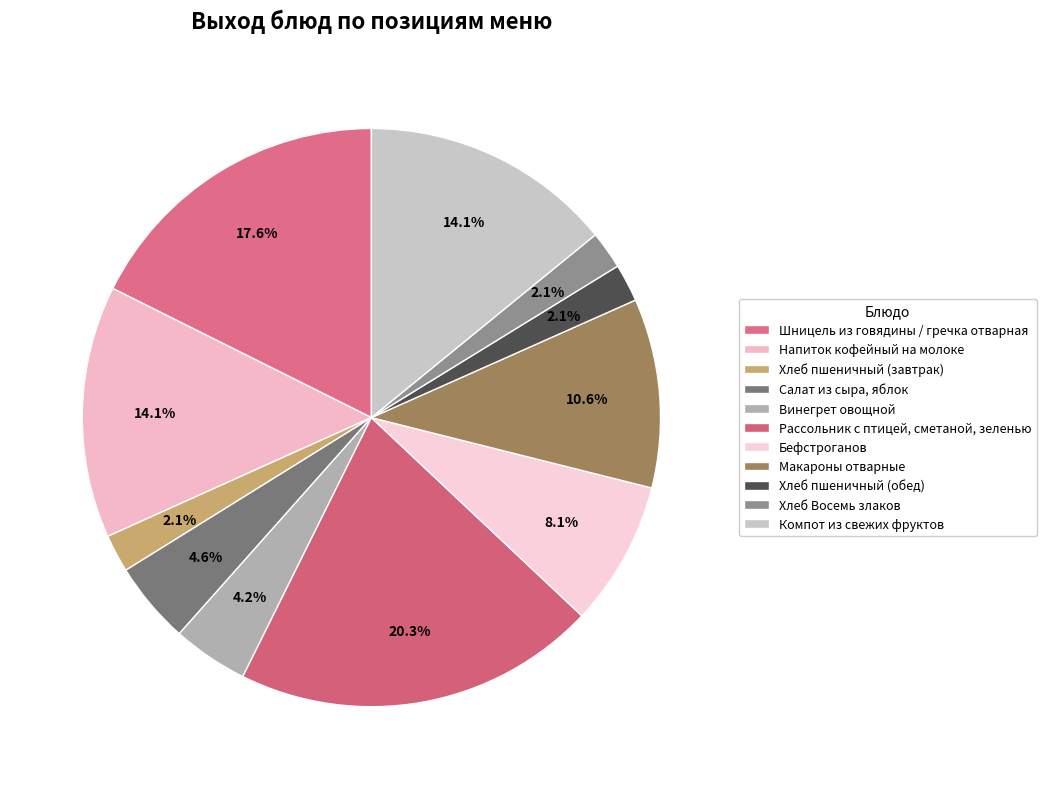

True or false: Шницель из говядины / гречка отварная accounts for 5% of the total.

False